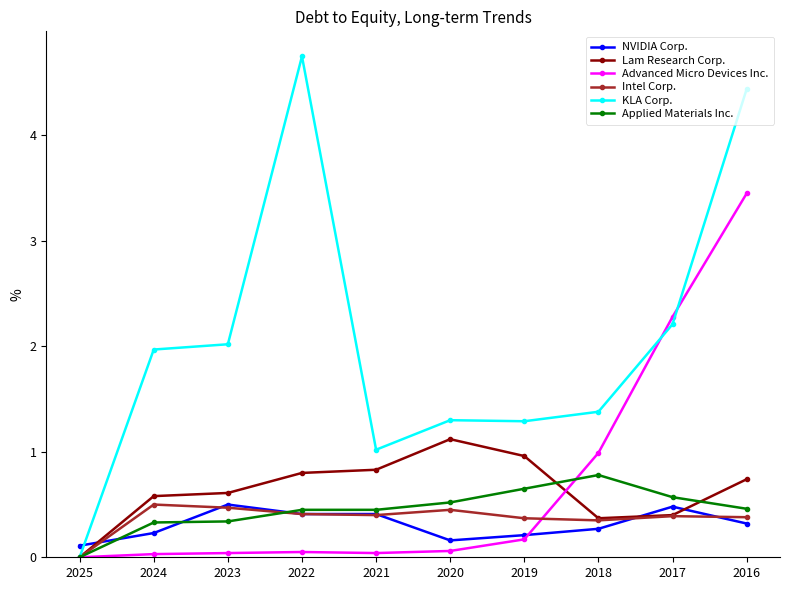

What is the value of the Intel Corp. point at the 4th from the left?

0.4